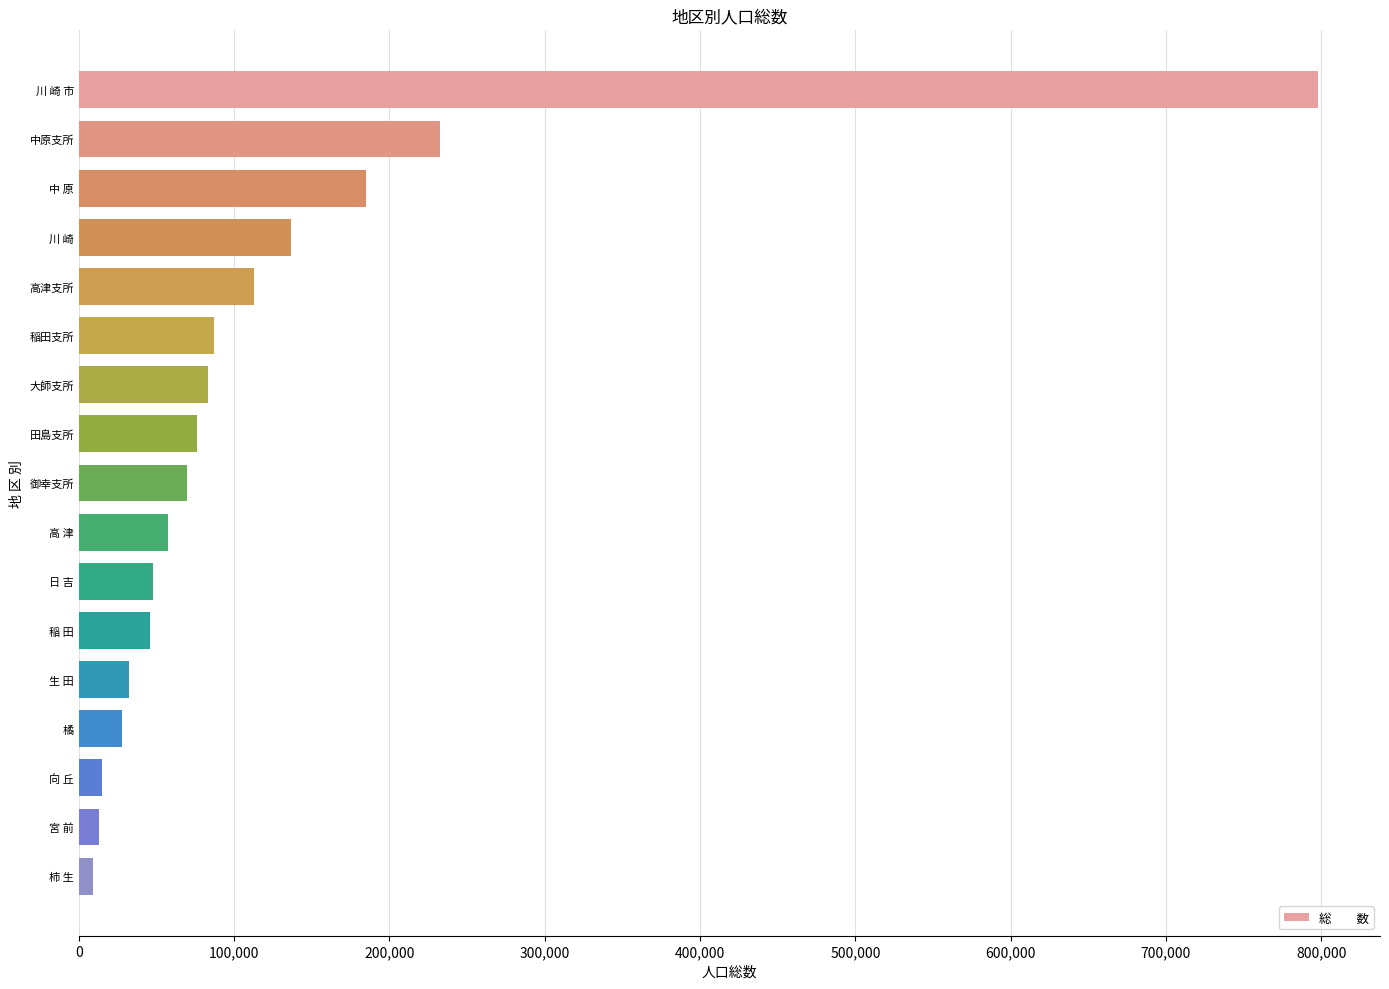

What is the value of the 8th bar from the top?

76283